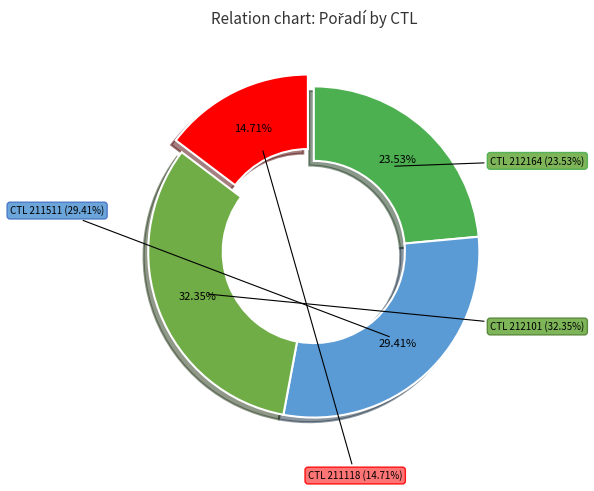

What is the largest slice in the pie chart?

212101